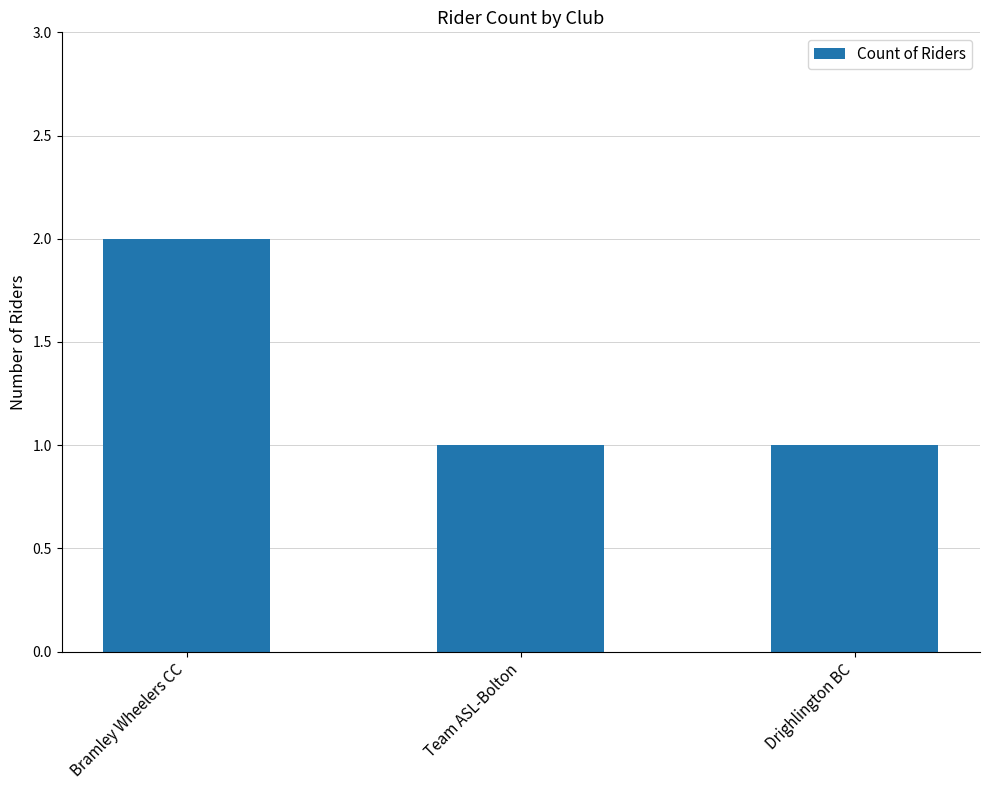

Reading right to left, transcribe all the data shown in this chart.

Drighlington BC=1	Team ASL-Bolton=1	Bramley Wheelers CC=2